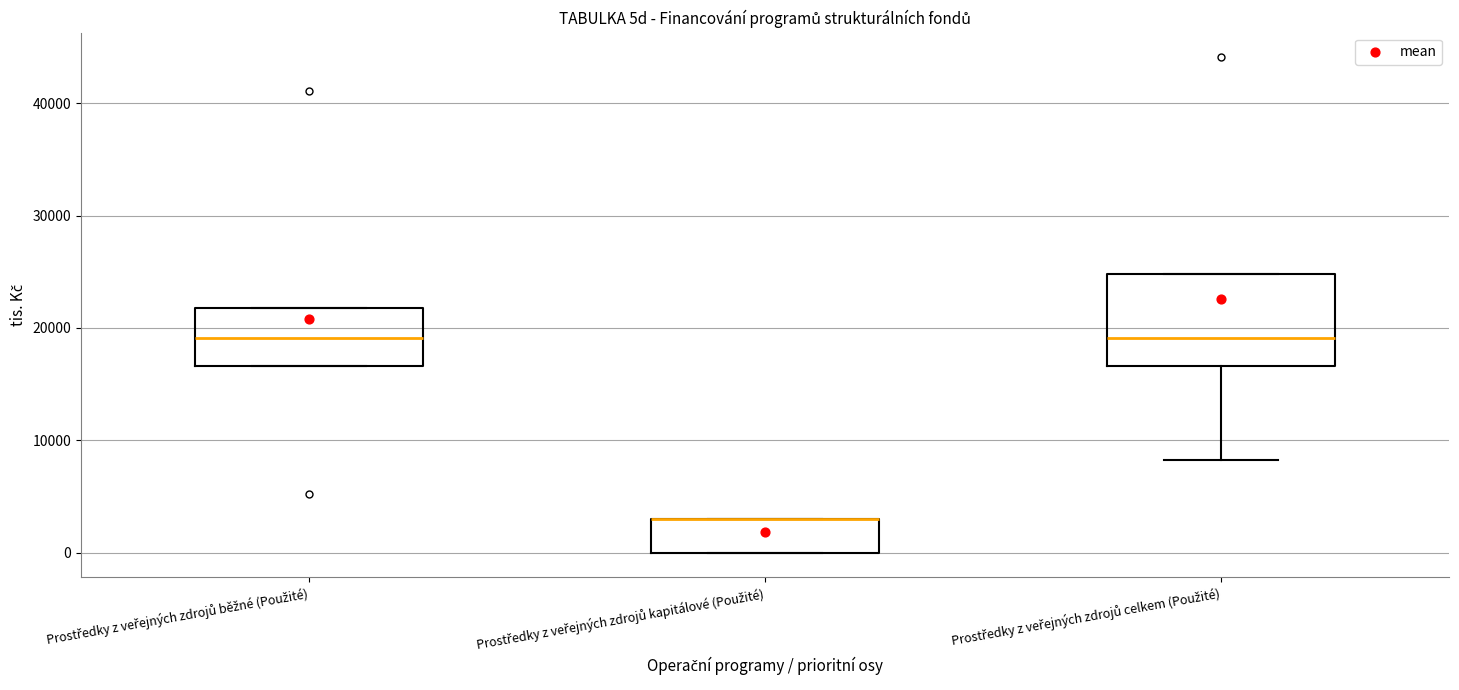

Which box is the tallest, from its lower edge to its upper edge?

Prostředky z veřejných zdrojů celkem (Použité)